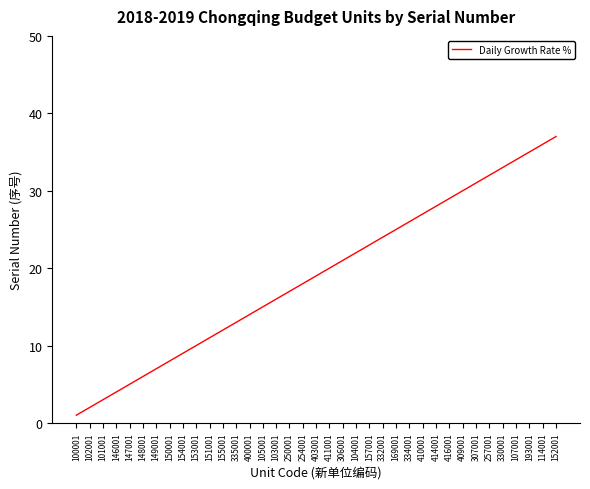

Which label corresponds to the smallest value in the chart?

100001